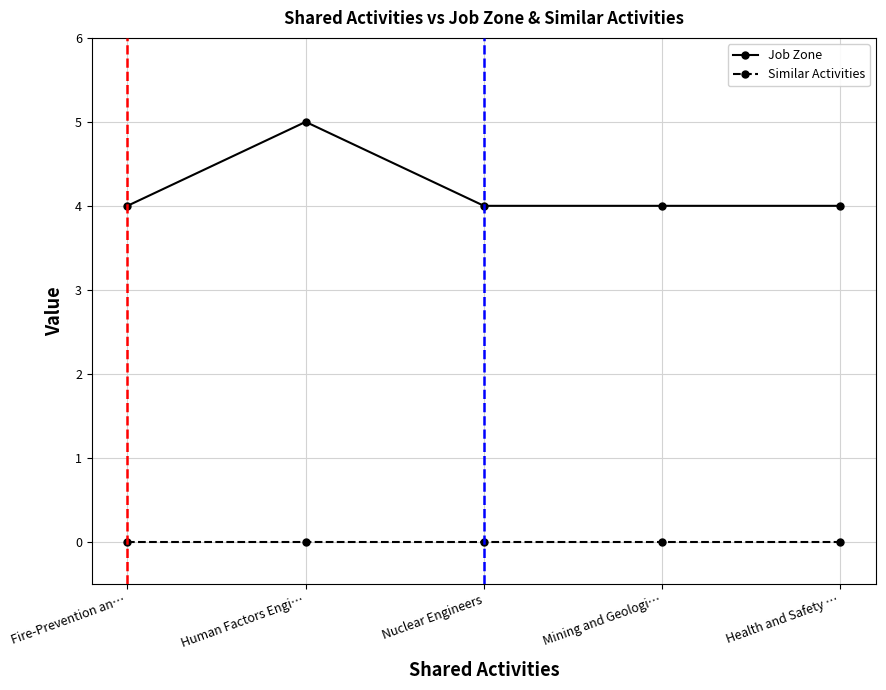

Rank the series by their average value, from lowest to highest.

Similar Activities, Job Zone